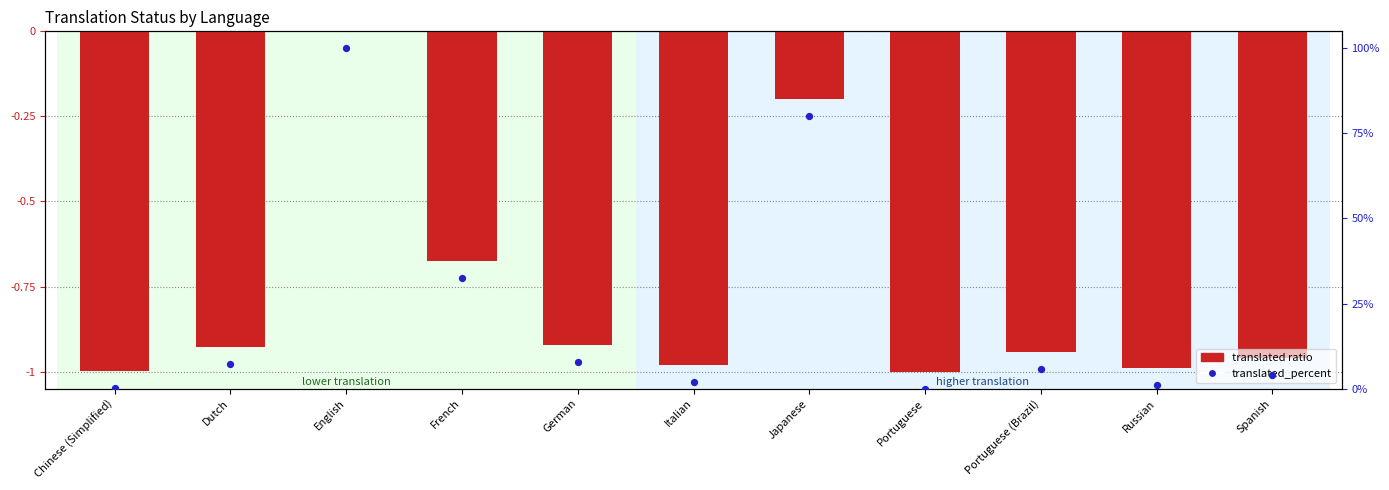

Which series contains the lowest Y value?

translated ratio